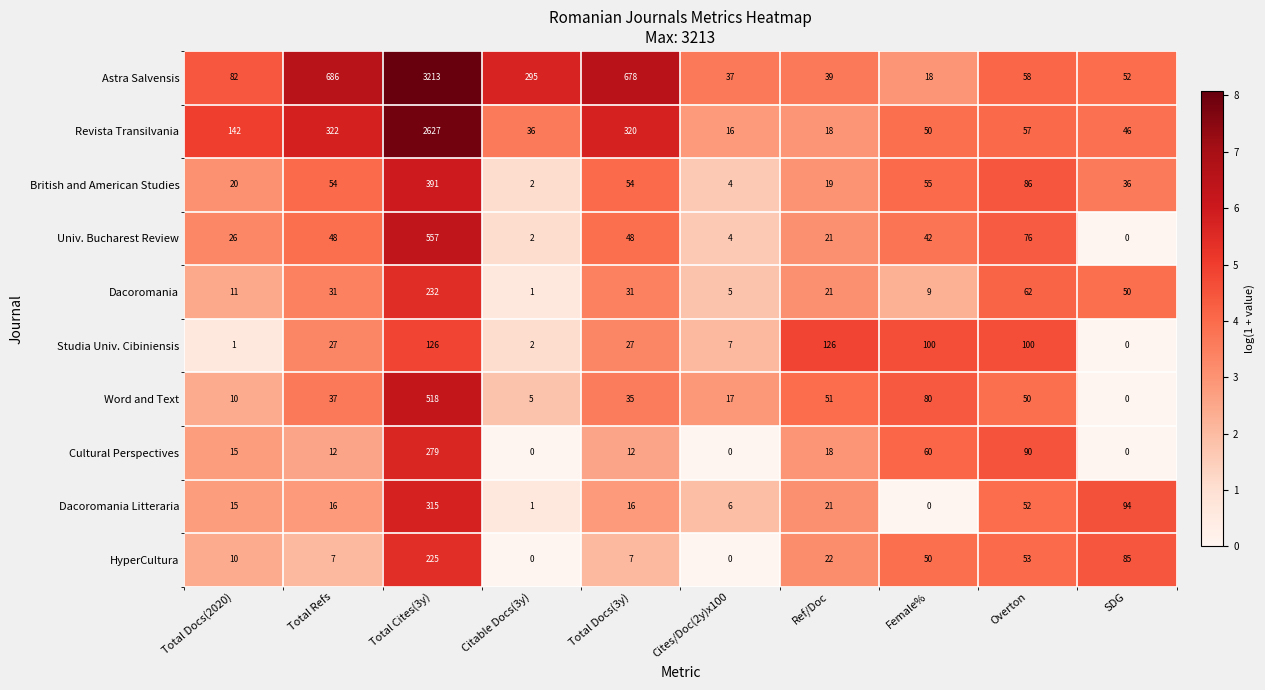

How many values in the Dacoromania series are below 31?

5